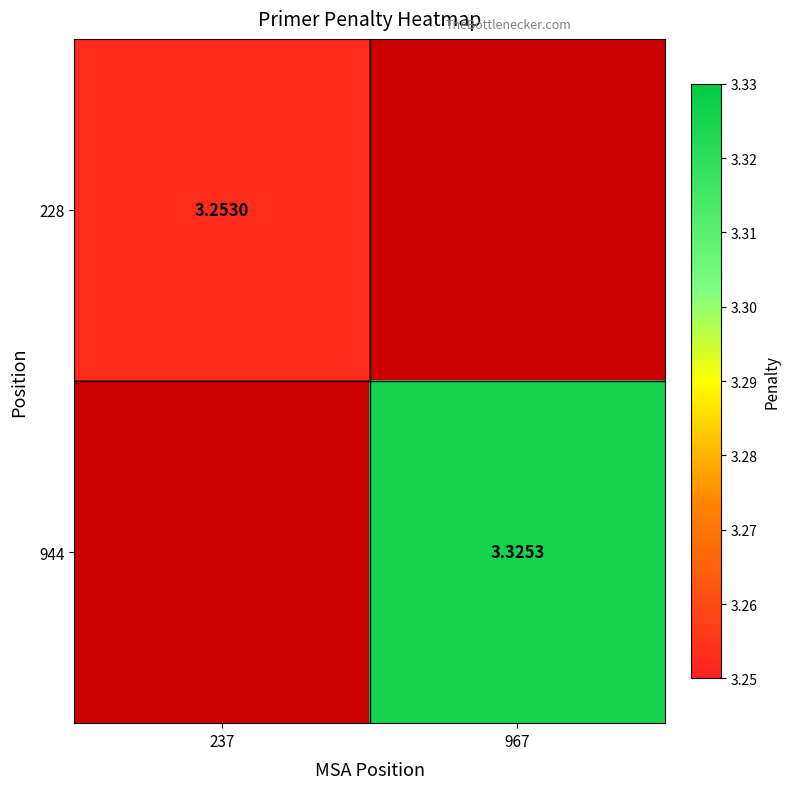

Rank the categories by 228 value from lowest to highest.

237, 967